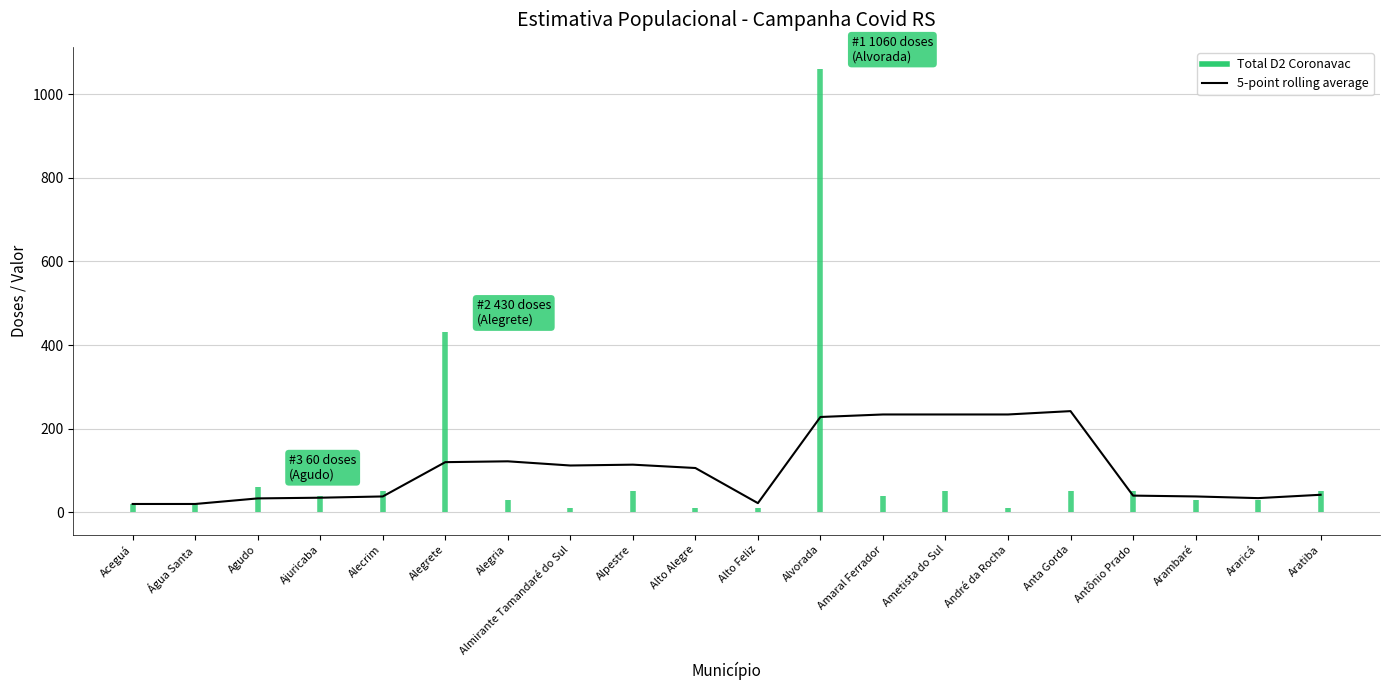

What is the minimum value shown in the chart?

20.0